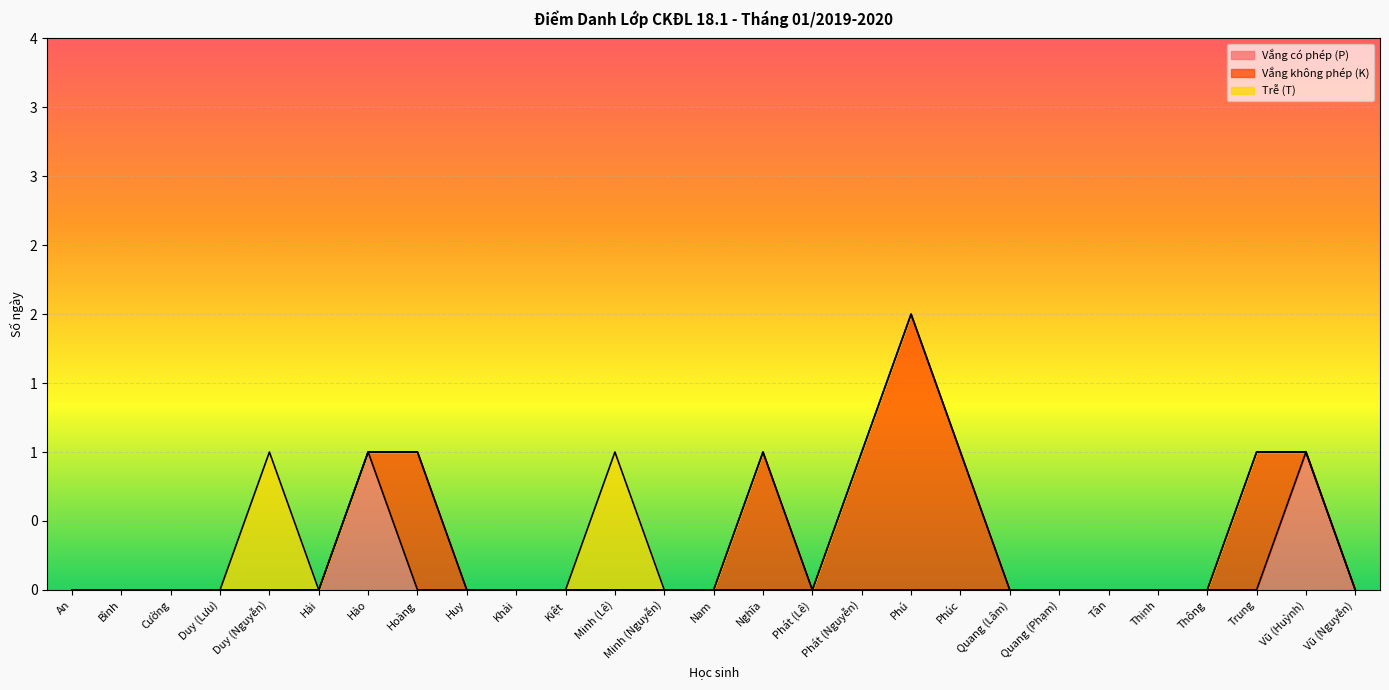

True or false: Vắng có phép (P) has more than 1 points higher than both neighbors.

True